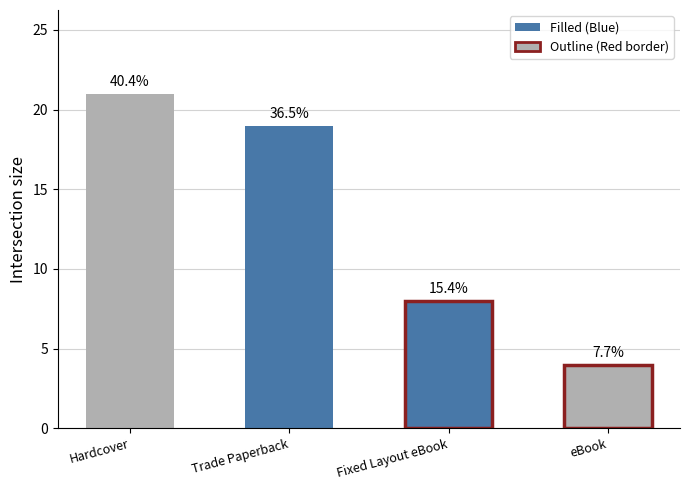

How many bars are there in total?

4